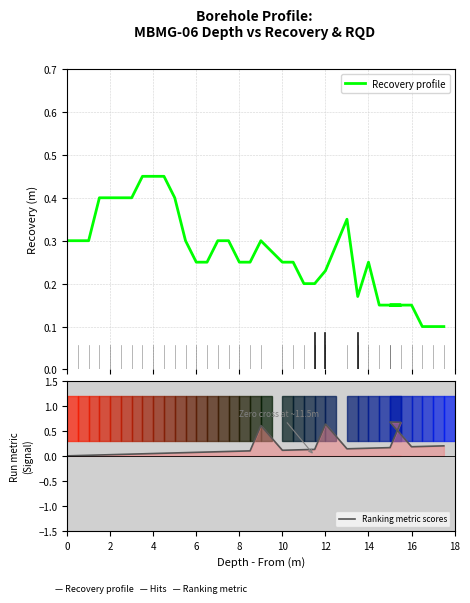

What are all the series names shown in the legend?

Recovery profile, Ranking metric scores